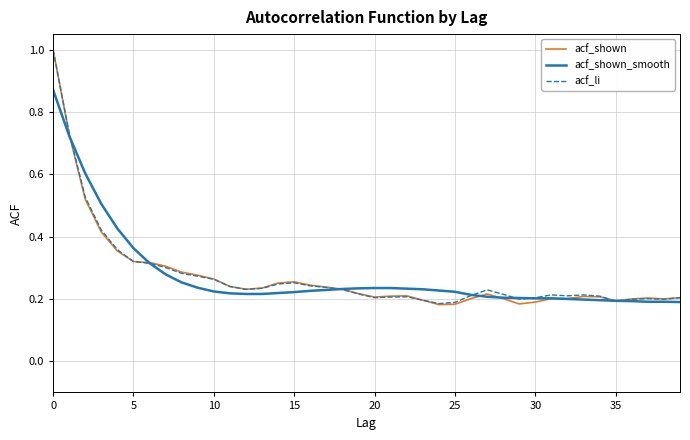

What is the highest value of the acf_shown series?

1.0